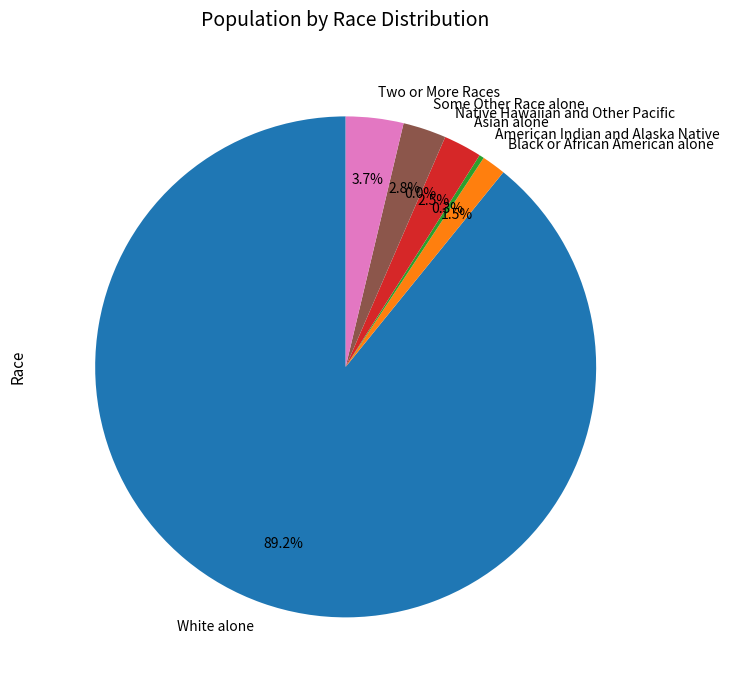

To the nearest percent, what is the average slice percentage?

14%